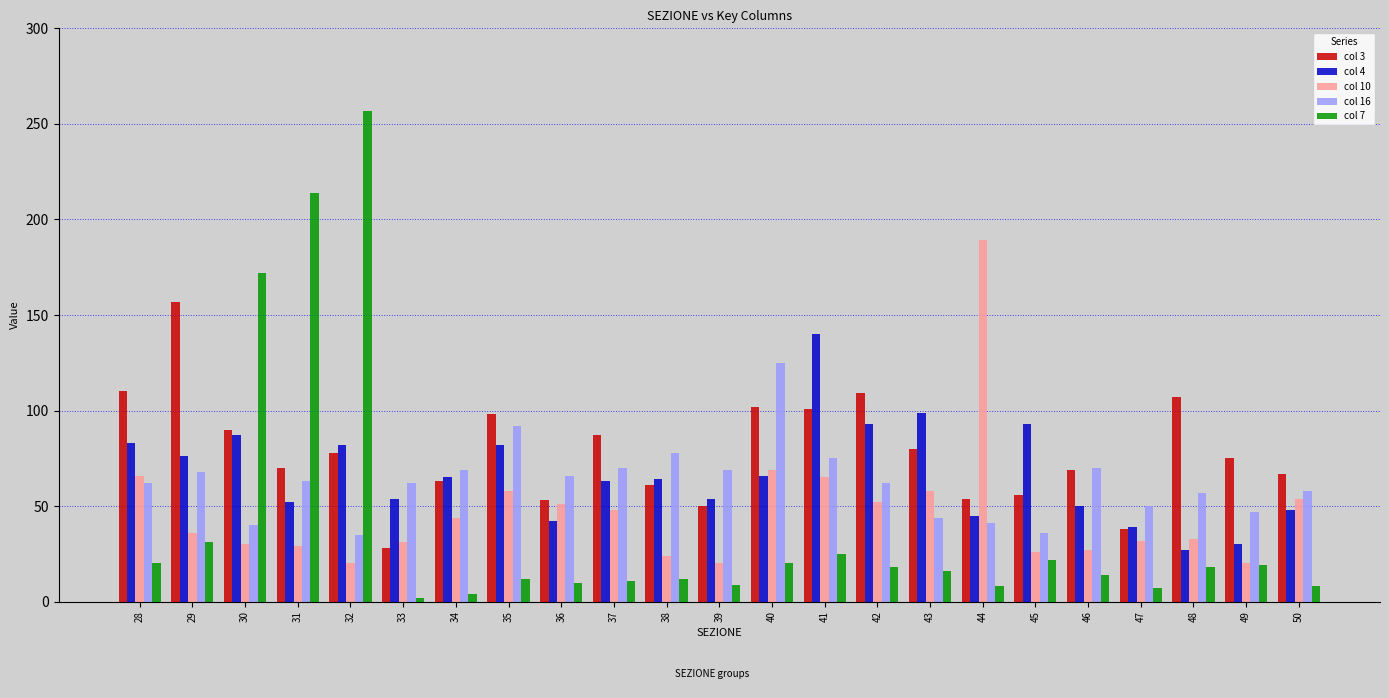

At how many categories does at least one series exceed 165?

4